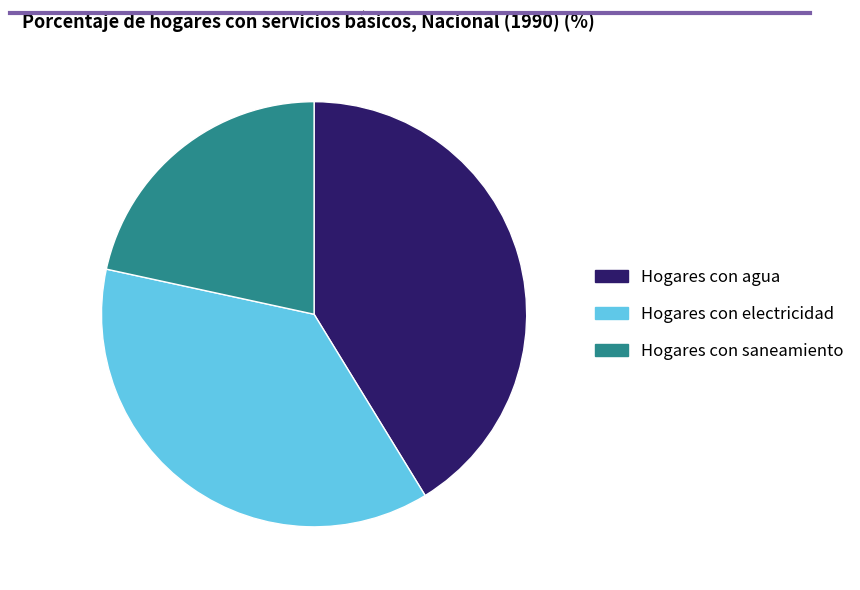

The Hogares con saneamiento slice represents 22% of the pie. True or false?

True